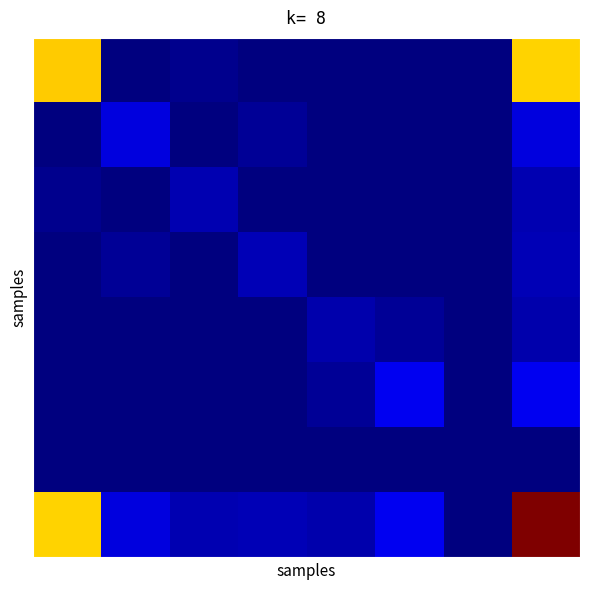

At which category is the sum across all series the highest?

7